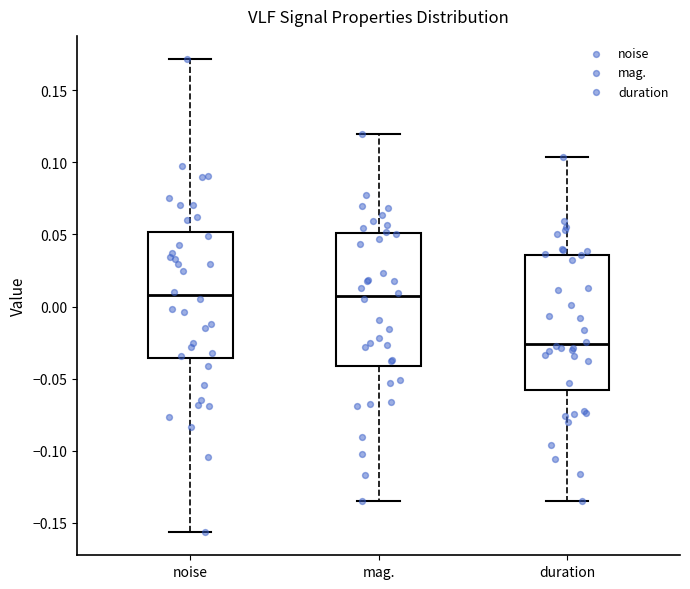

Reading left to right, transcribe this box plot: for each box, give where its median line is, the range the box spans, and where its two whiskers end, as read against the y-axis. The values are not printed on the chart, so give them approximately, as read against the axis.

noise: median 0.010, box -0.035 to 0.050, whiskers -0.155 to 0.170
mag.: median 0.005, box -0.040 to 0.050, whiskers -0.135 to 0.120
duration: median -0.025, box -0.060 to 0.035, whiskers -0.135 to 0.105